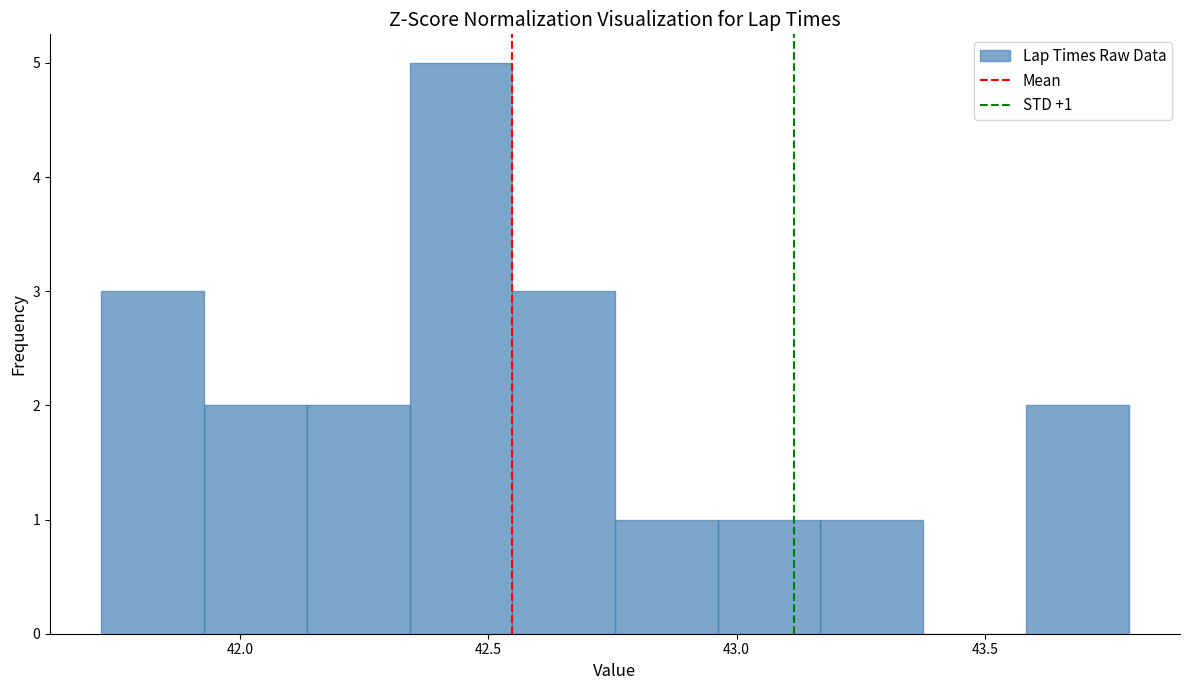

Over which range of the x-axis is the bar tallest?

42.35 to 42.55